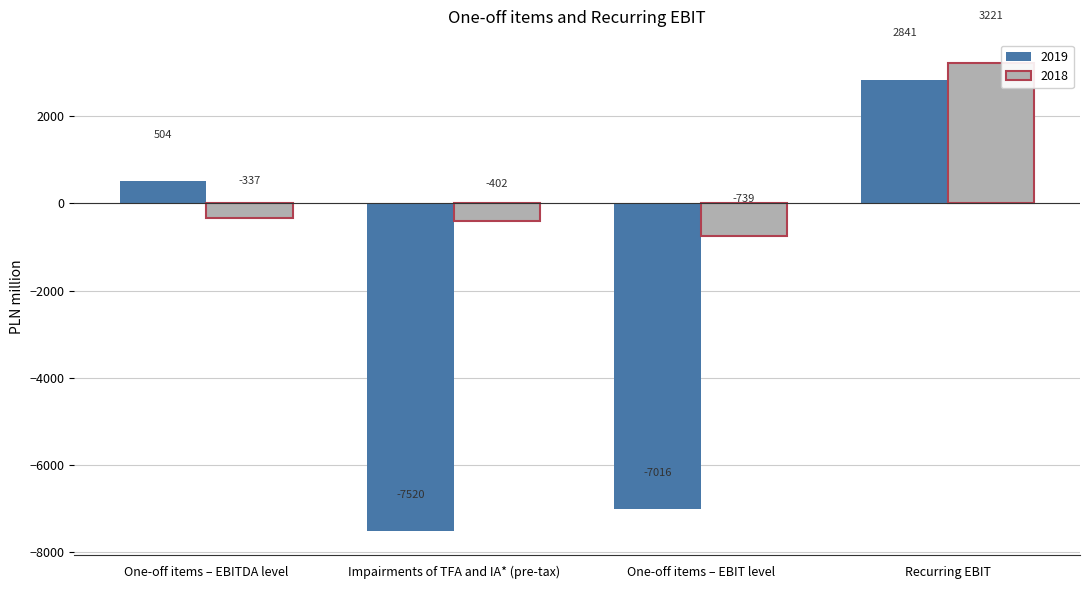

What is the maximum value shown in the chart?

3221